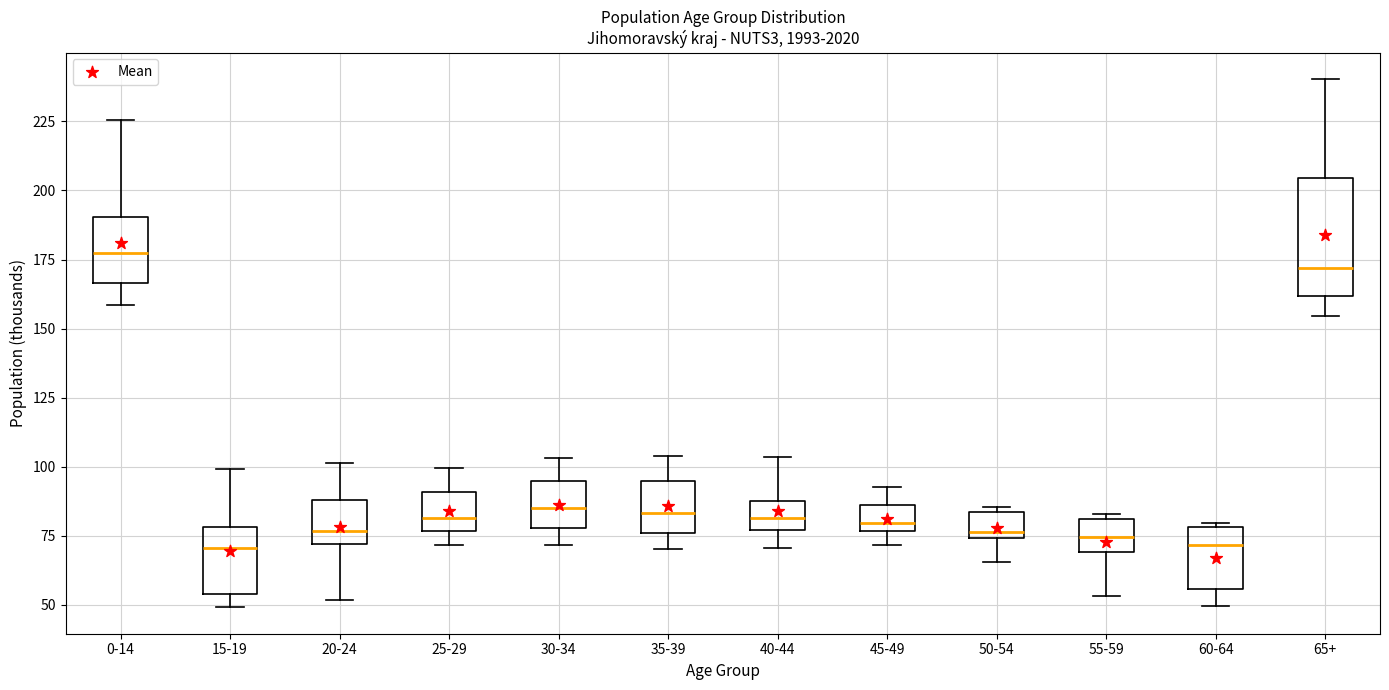

Where is the lower edge of the box for 30-34 on the y-axis? The values are not printed on the chart, so give them approximately, as read against the axis.

80